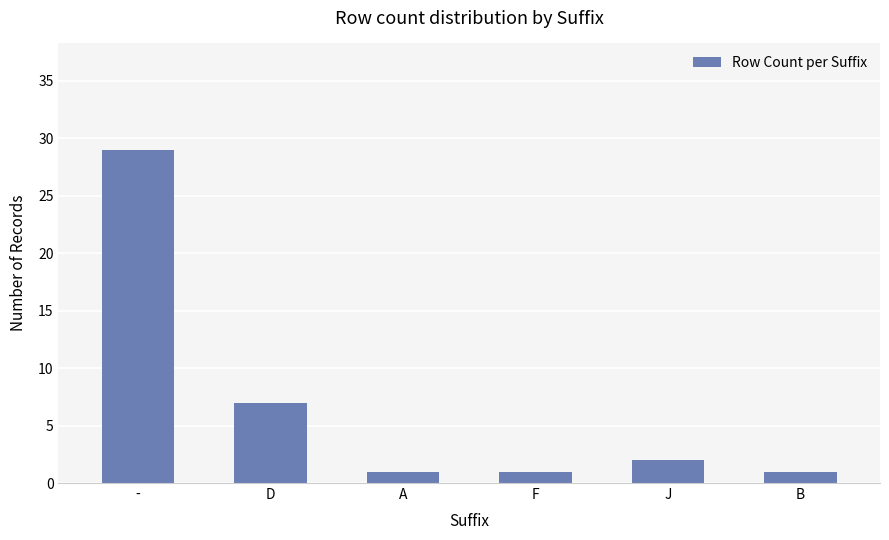

Is it true that the value at - is 20?

False